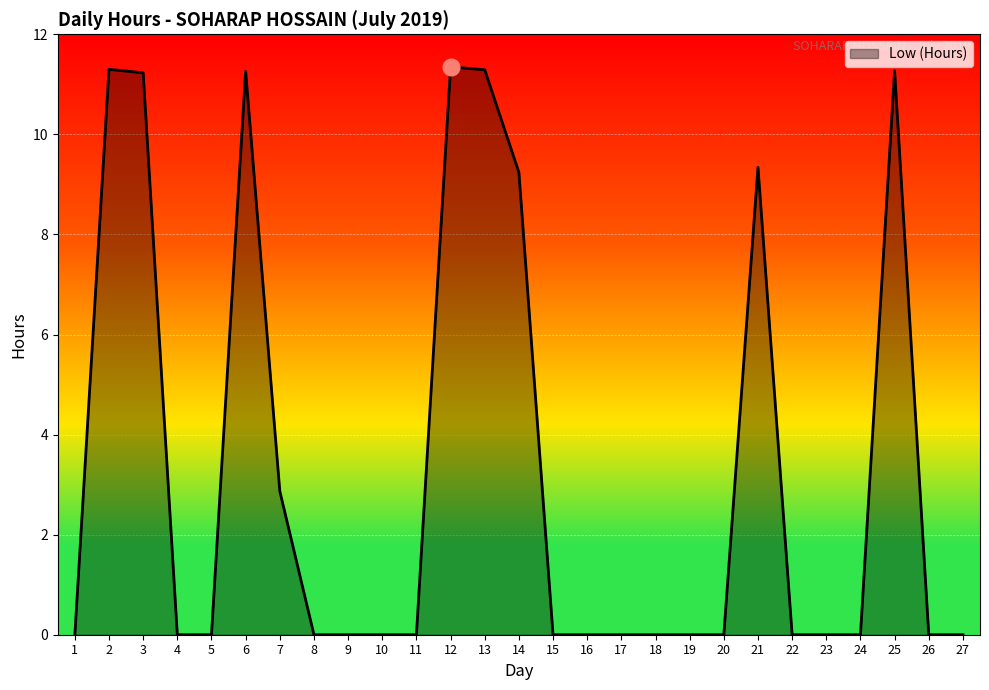

Where is the data nearest to the value 5?

7